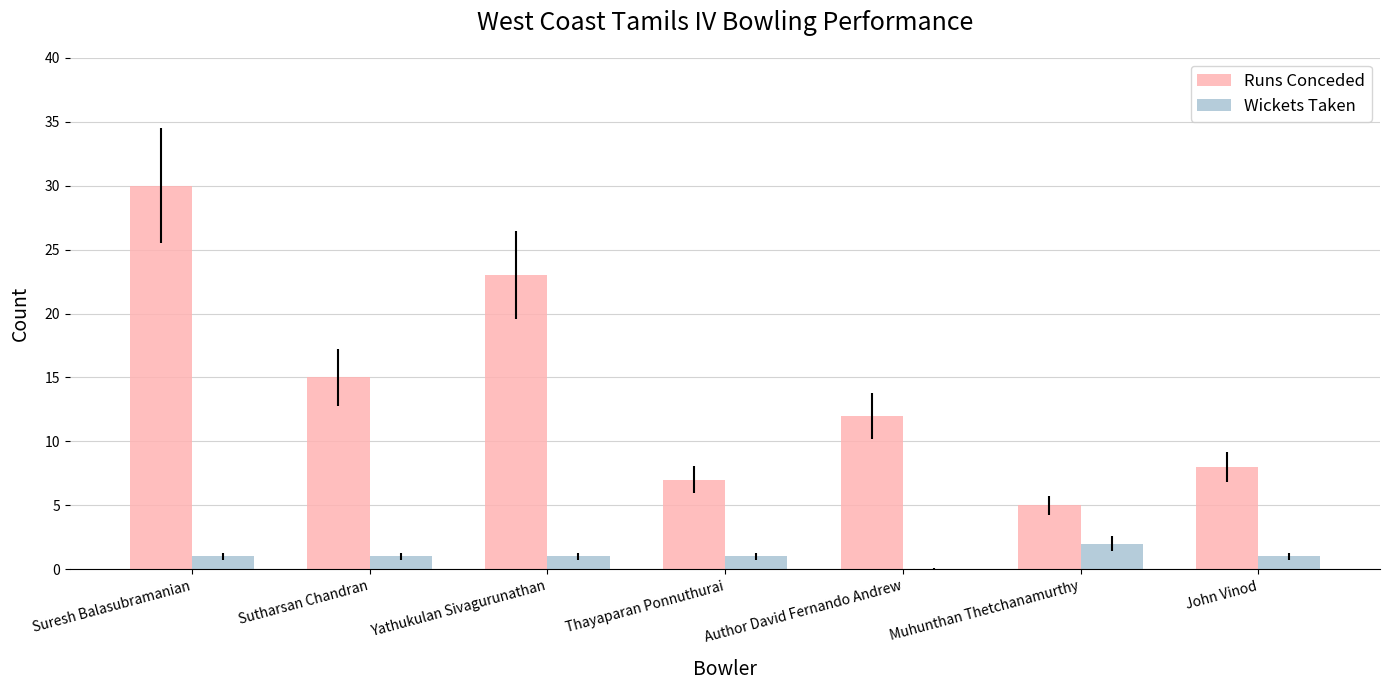

What is the sum of the Wickets Taken values at Sutharsan Chandran and Muhunthan Thetchanamurthy?

3